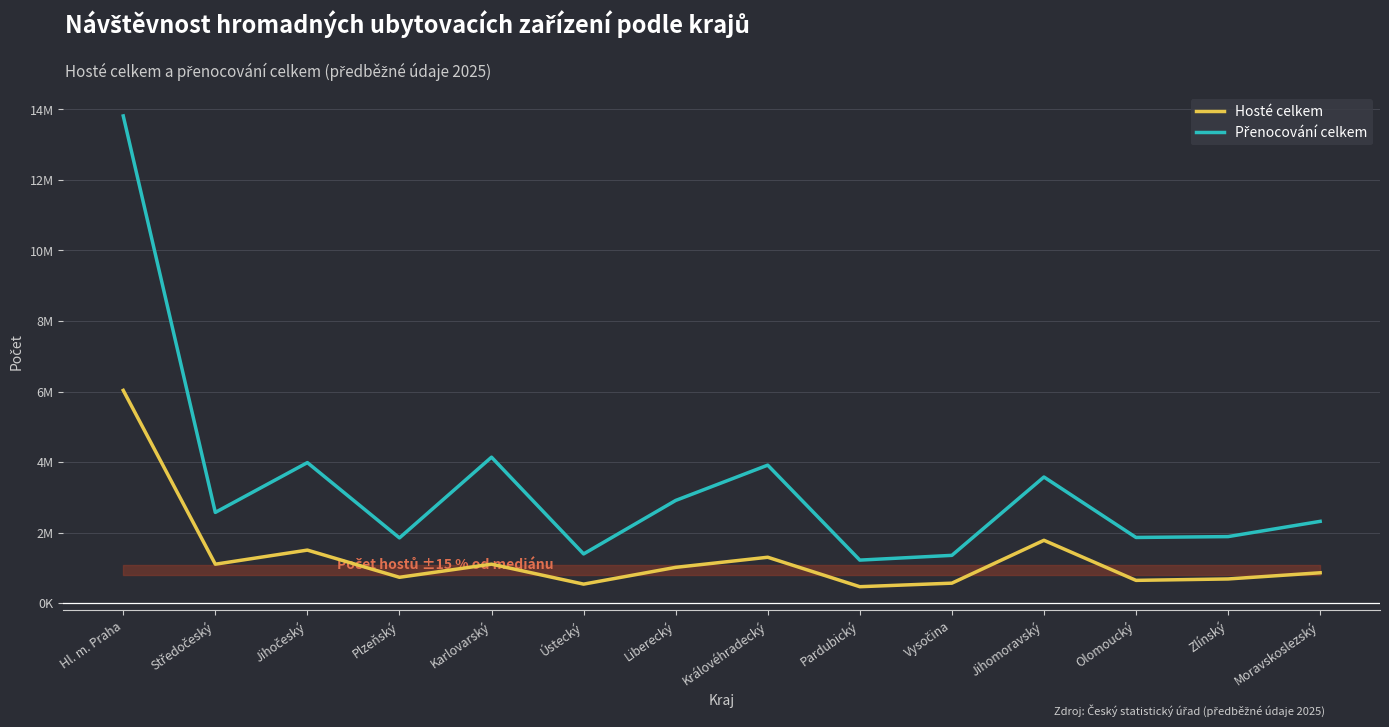

Is this an area chart (filled region under the line)?

Yes